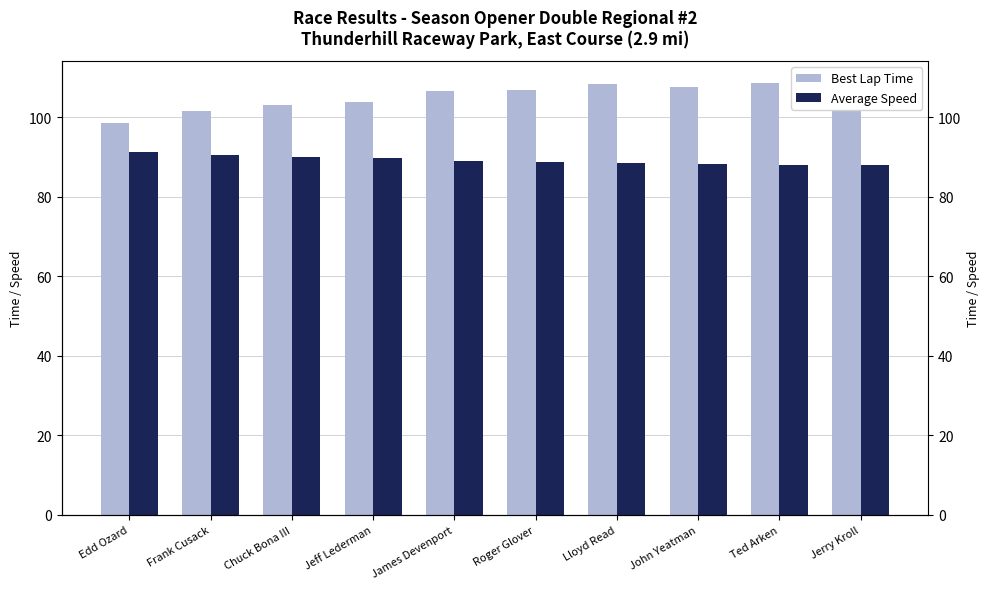

How many bars are there in total?

20